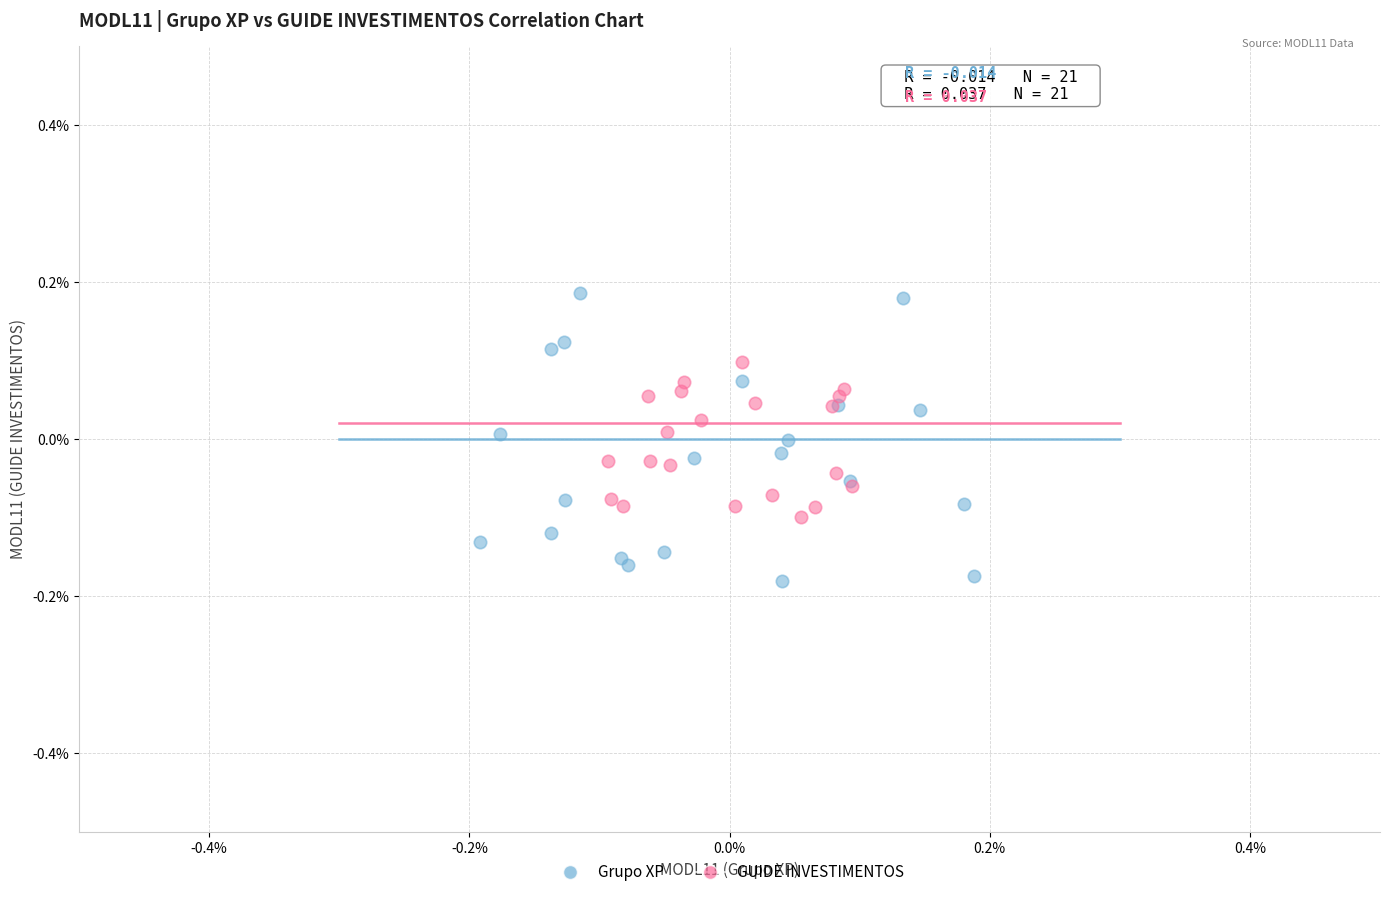

What are all the series names shown in the legend?

Grupo XP, GUIDE INVESTIMENTOS